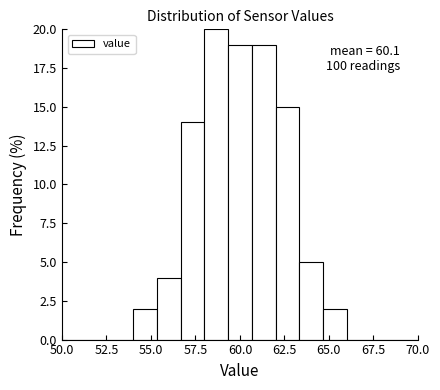

Read against the x-axis, roughly where is the centre of the tallest bar?

58.5